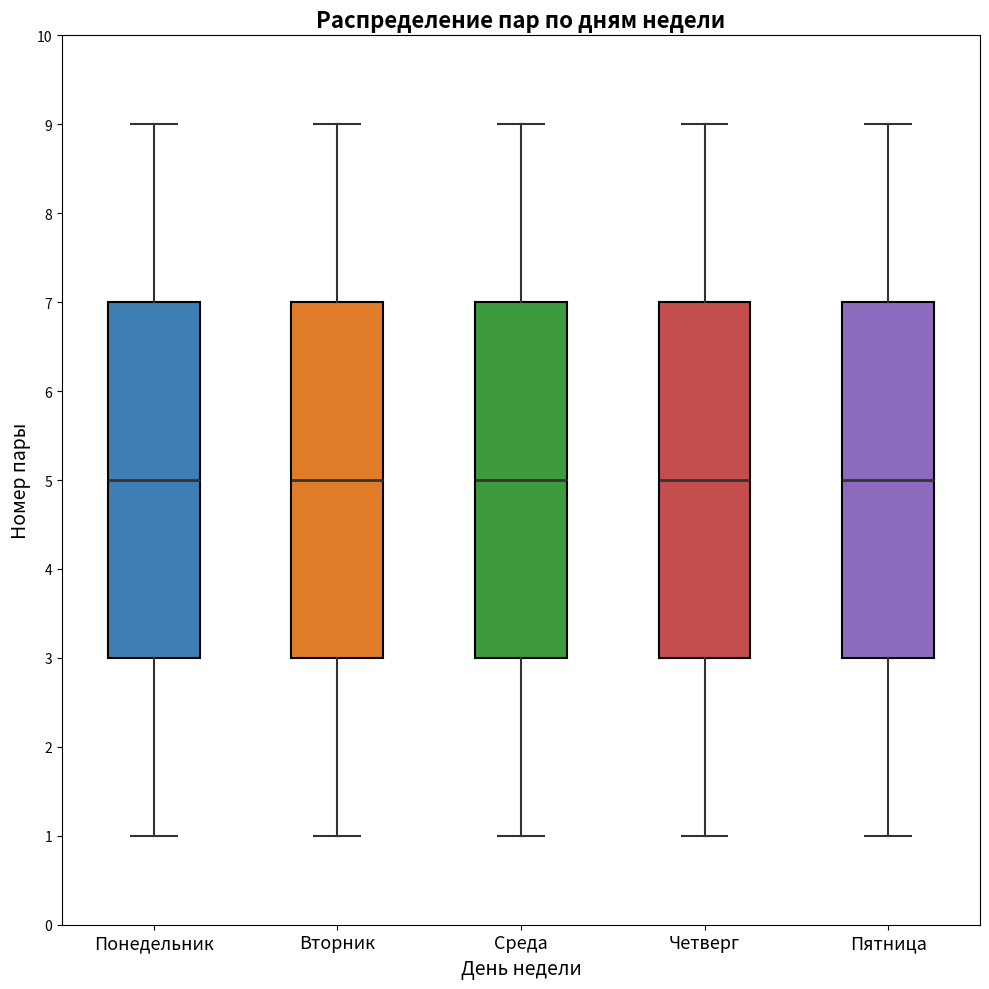

Reading left to right, read every box against the y-axis: the position of its median line, the range the box covers, and the ends of its whiskers. The values are not printed on the chart, so give them approximately, as read against the axis.

Понедельник: median 5, box 3 to 7, whiskers 1 to 9
Вторник: median 5, box 3 to 7, whiskers 1 to 9
Среда: median 5, box 3 to 7, whiskers 1 to 9
Четверг: median 5, box 3 to 7, whiskers 1 to 9
Пятница: median 5, box 3 to 7, whiskers 1 to 9